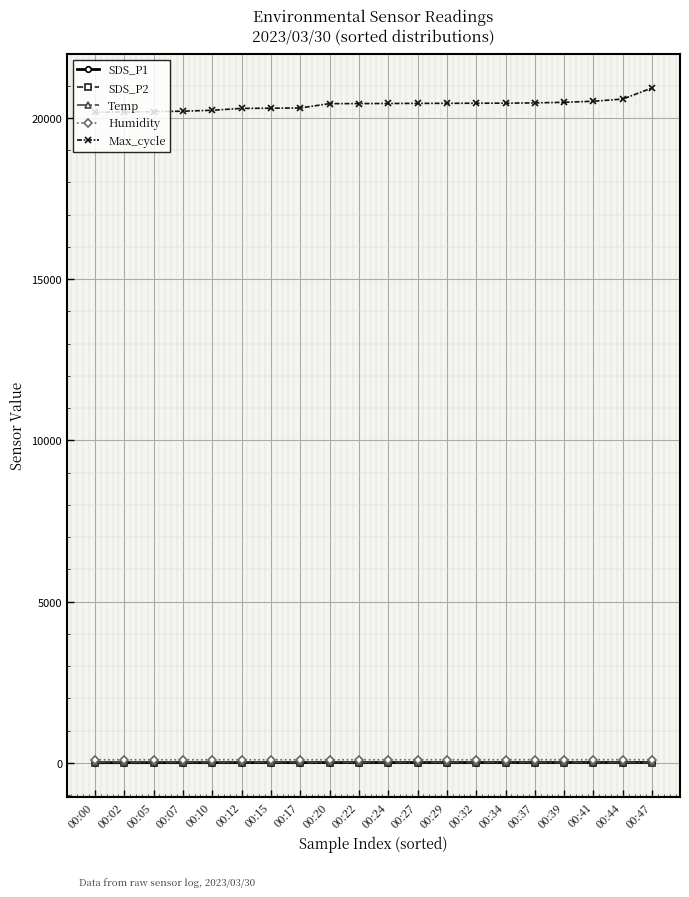

At how many categories does at least one series exceed 15701?

20